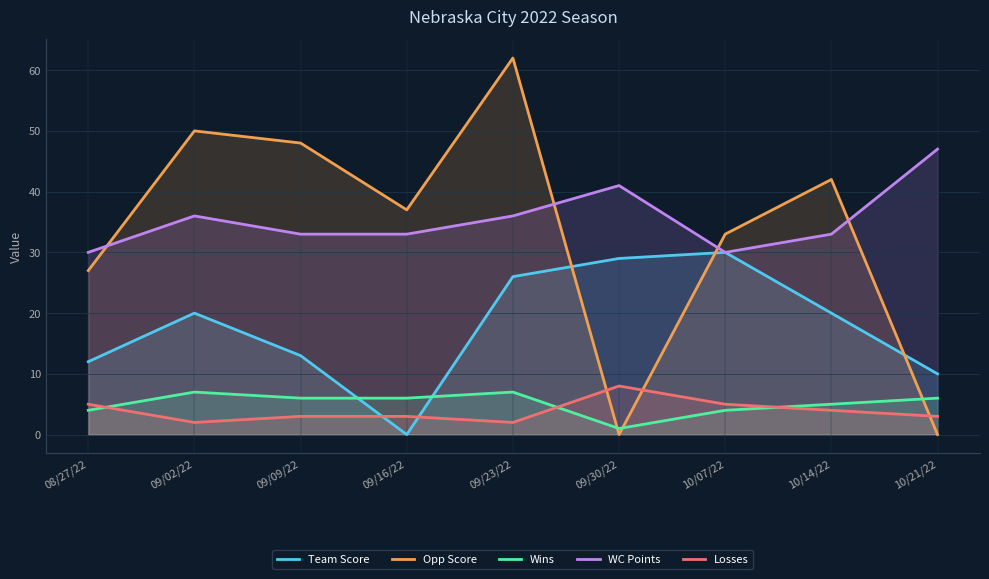

How many interior local valleys does the Losses series have?

2